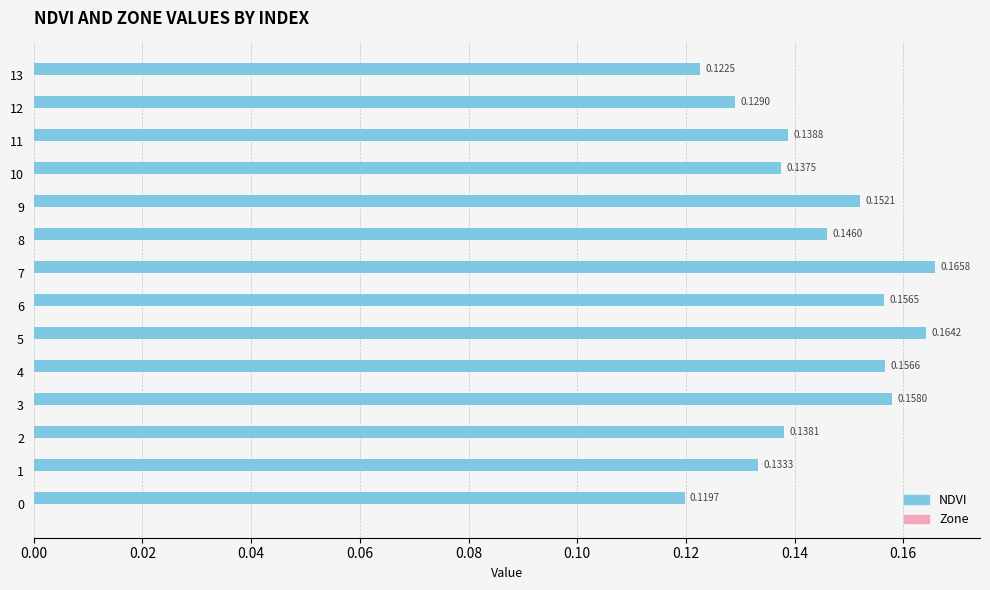

Does the chart contain stacked bars?

No